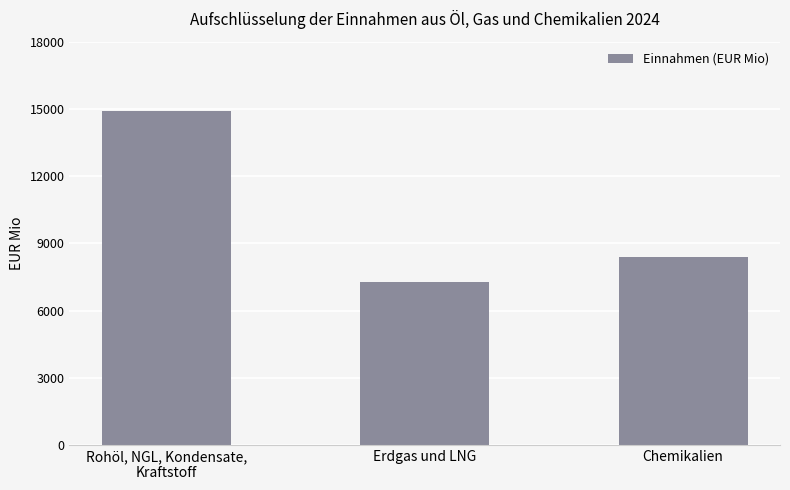

The value at Erdgas und LNG is 7270. True or false?

True